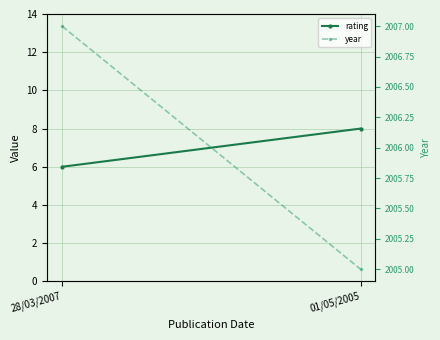

The rating series shows 8 at 01/05/2005. True or false?

True